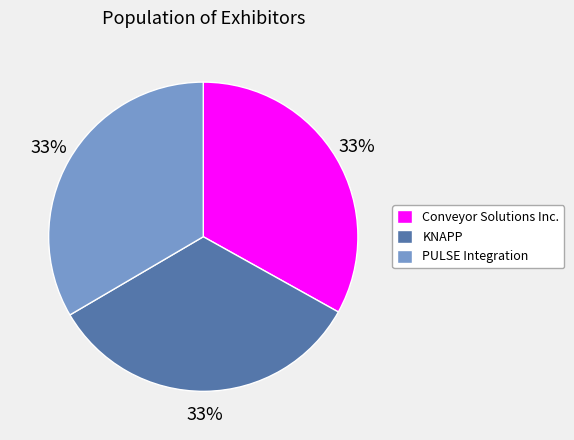

Approximately how many times larger is the value at Conveyor Solutions Inc. compared to PULSE Integration?

1.0